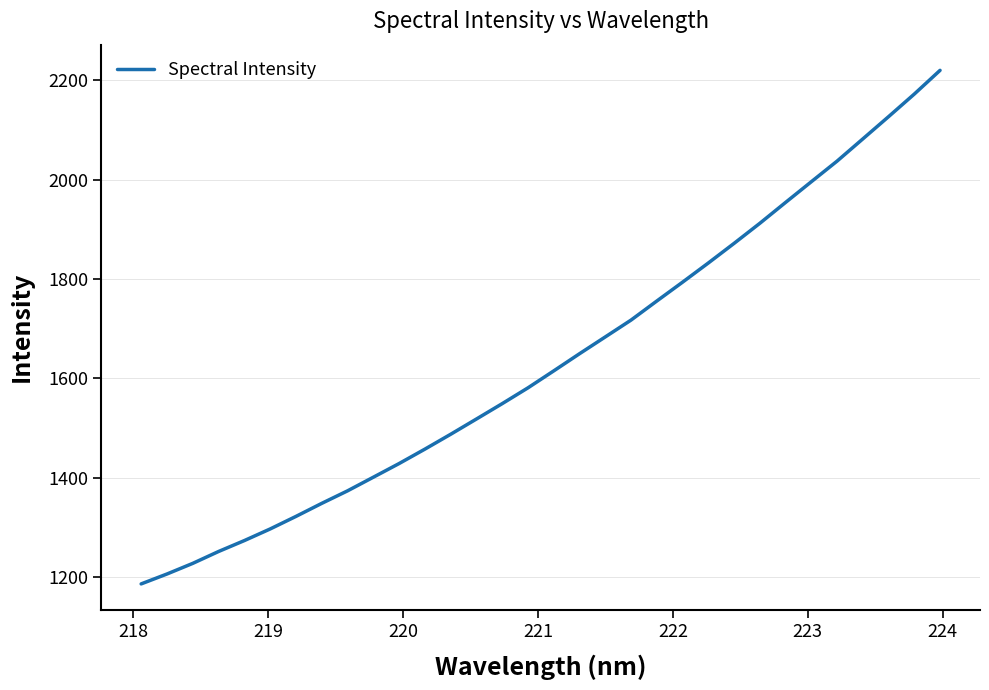

What is the smallest value displayed?

1186.2